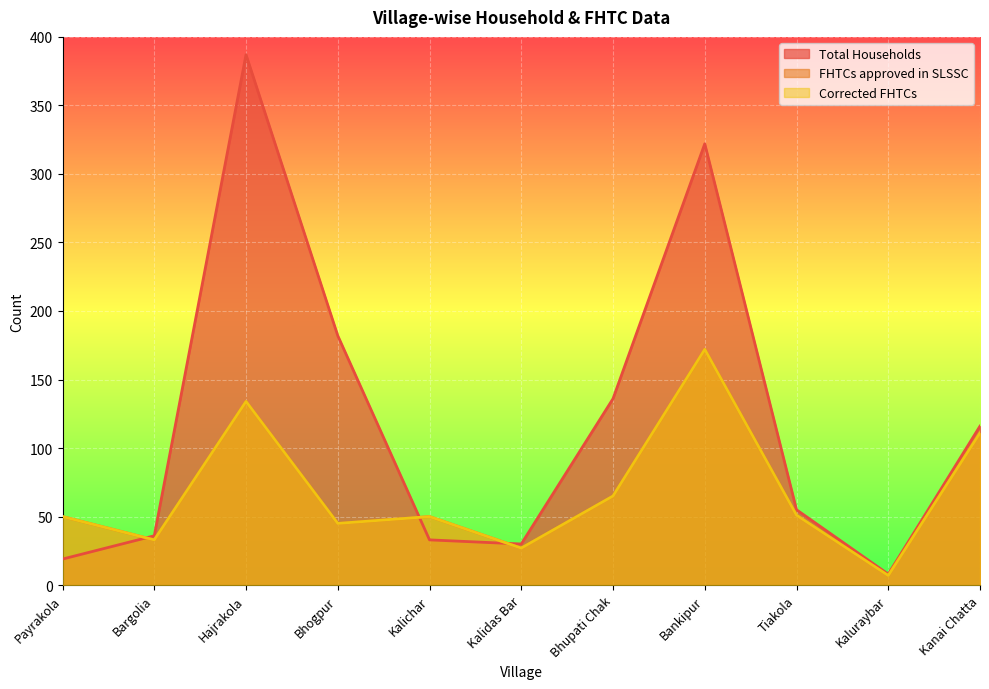

The Total Households series shows 8 at Kaluraybar. True or false?

True